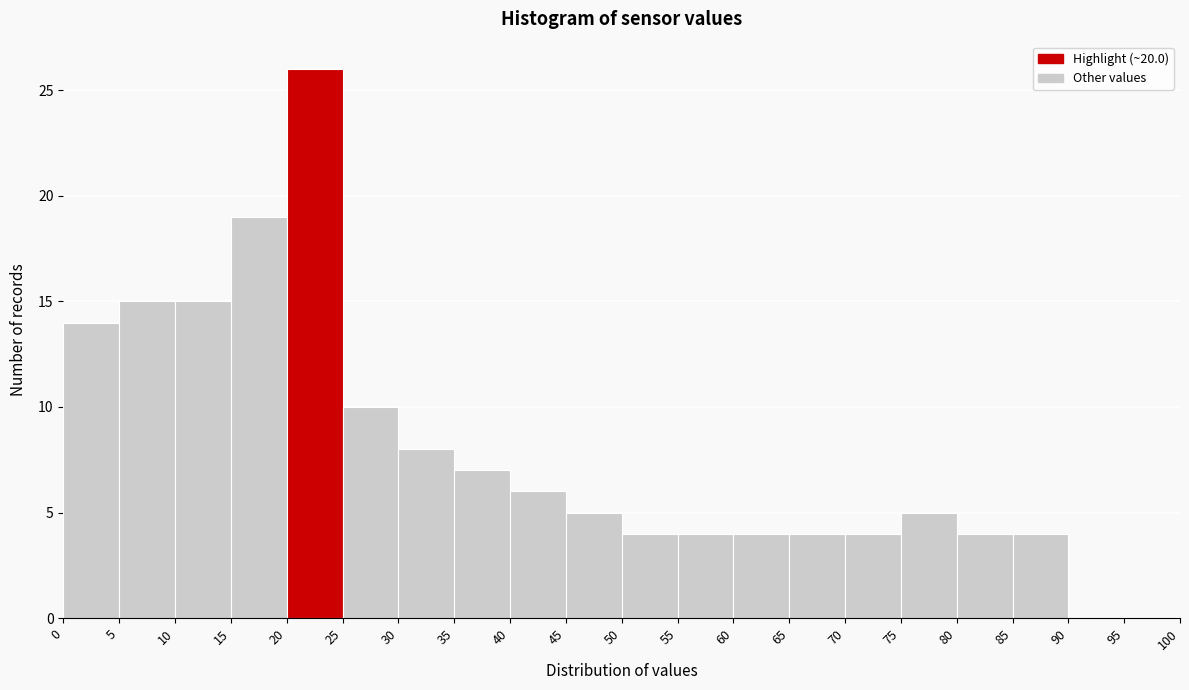

Over which range of the x-axis is the bar tallest?

20 to 25